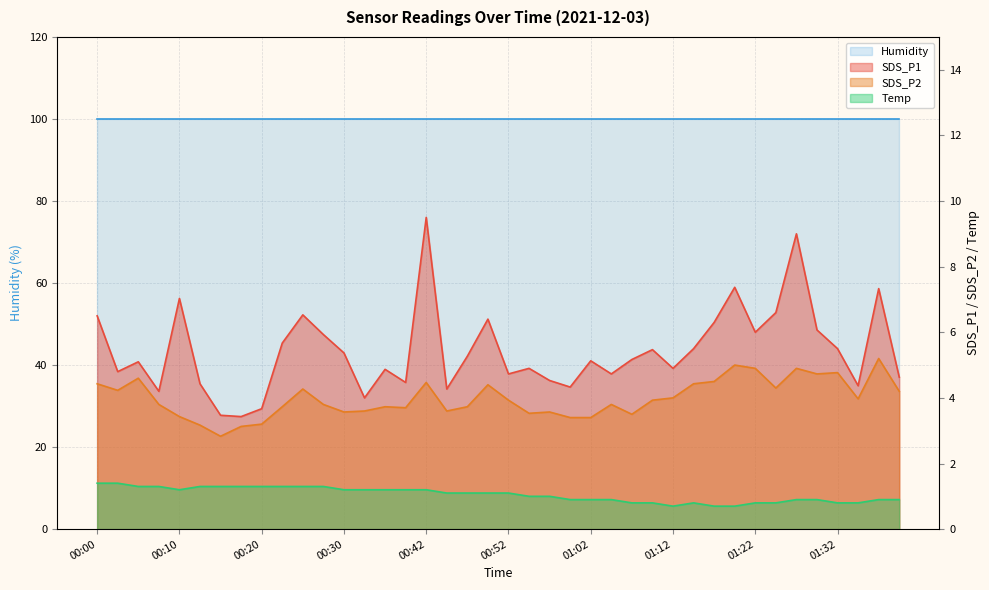

What is the greatest value displayed?

9.5